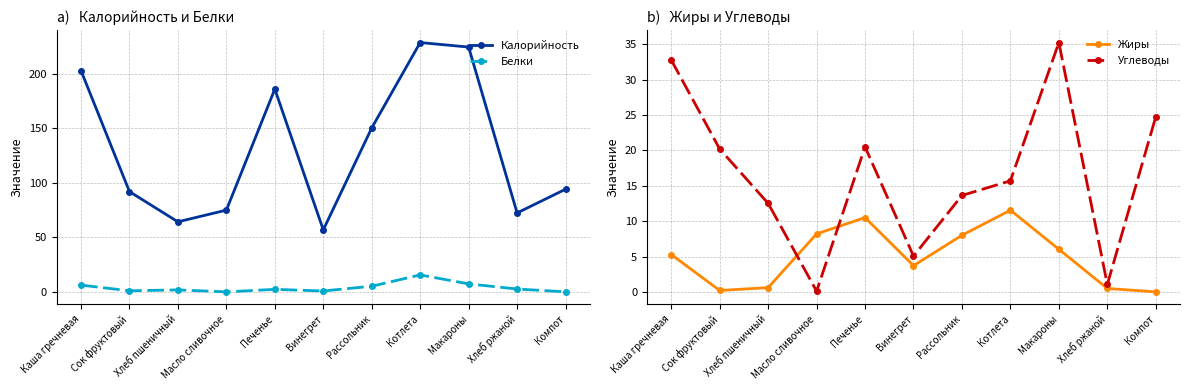

Which has a higher value, Хлеб ржаной or Винегрет?

Хлеб ржаной